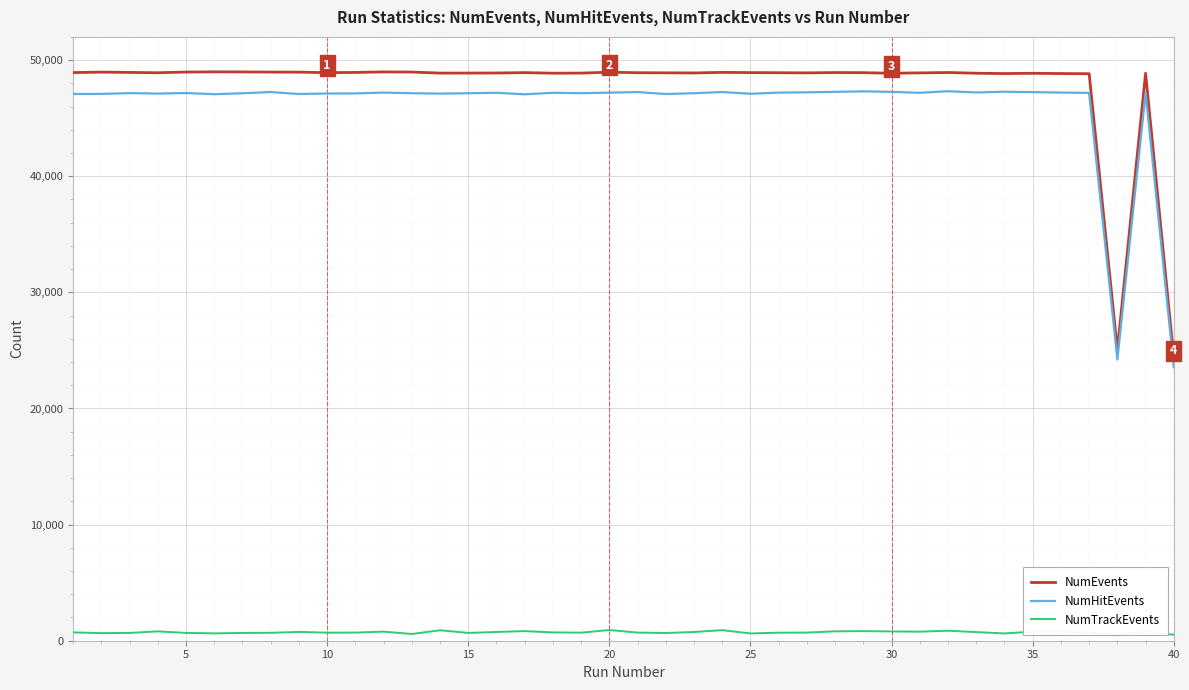

Which series has the largest range (max minus min)?

NumEvents